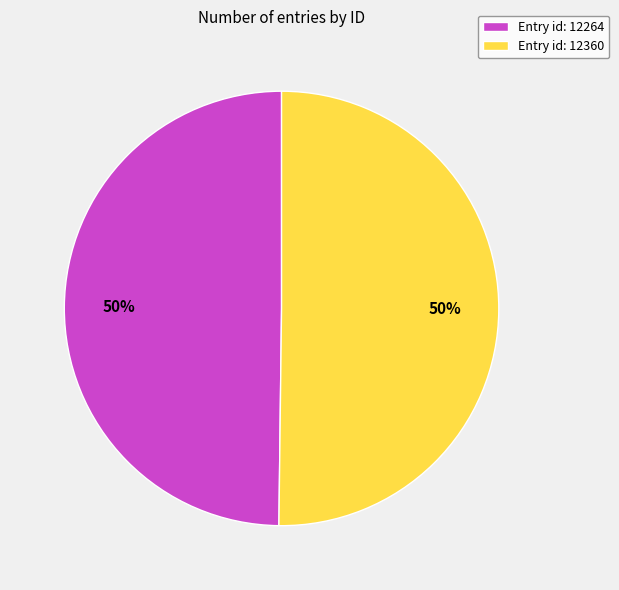

To the nearest percent, what percentage of the pie is Entry id: 12360?

50%